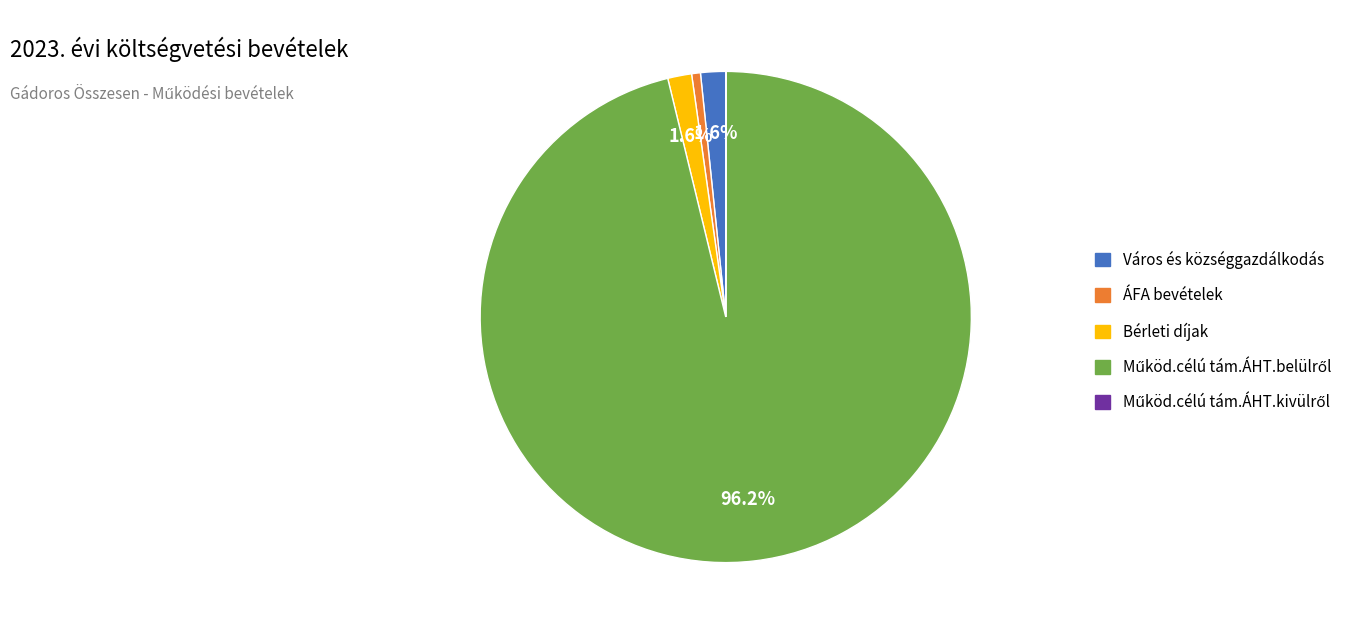

Is Bérleti díjak the majority of the pie?

No